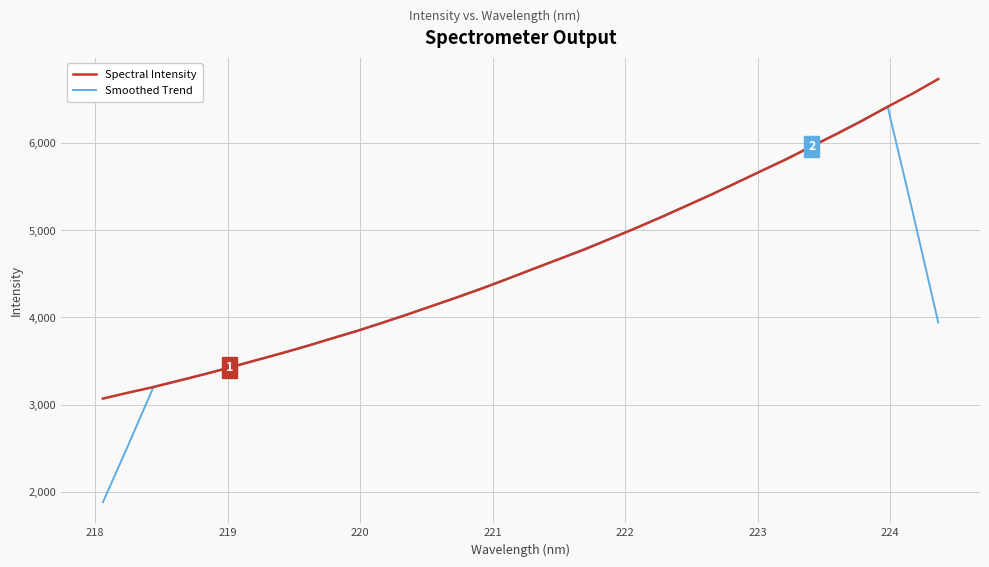

What is the lowest value of the Spectral Intensity series?

3069.6